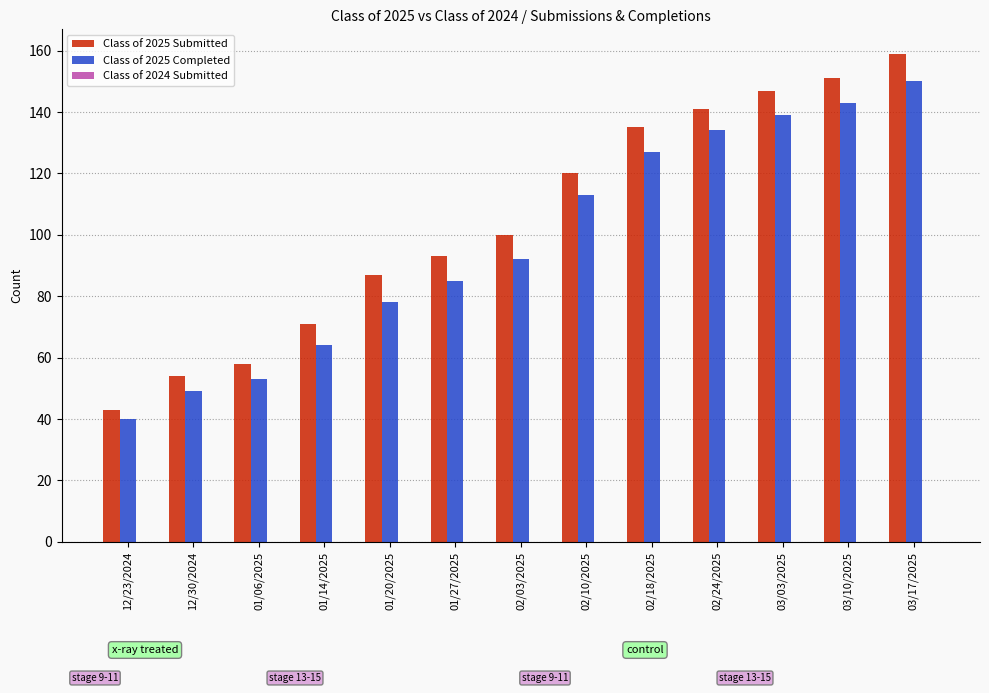

What is the difference between the maximum and second lowest values in the Class of 2025 Completed series?

101